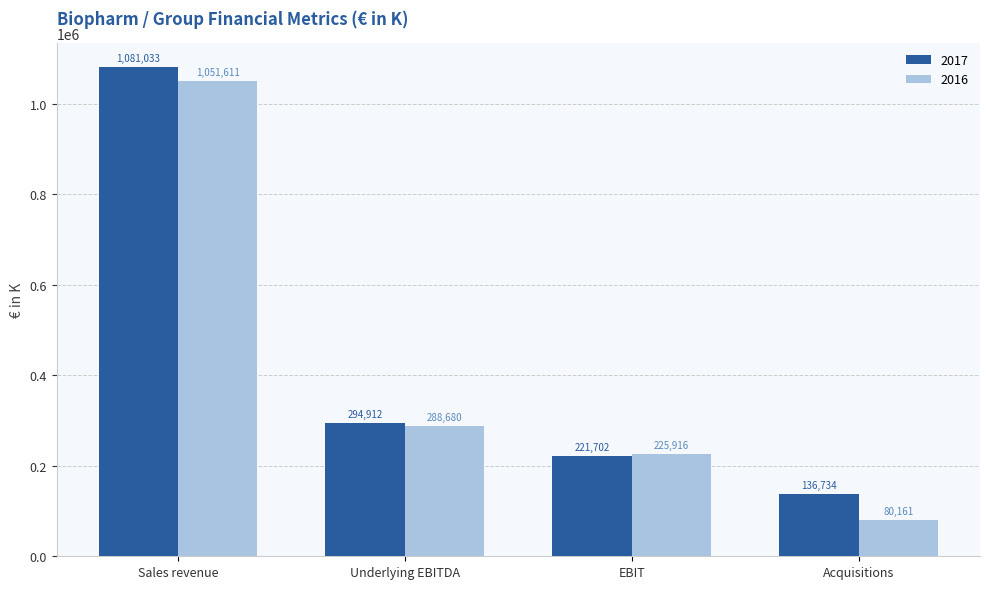

Count the number of data series in this chart.

2